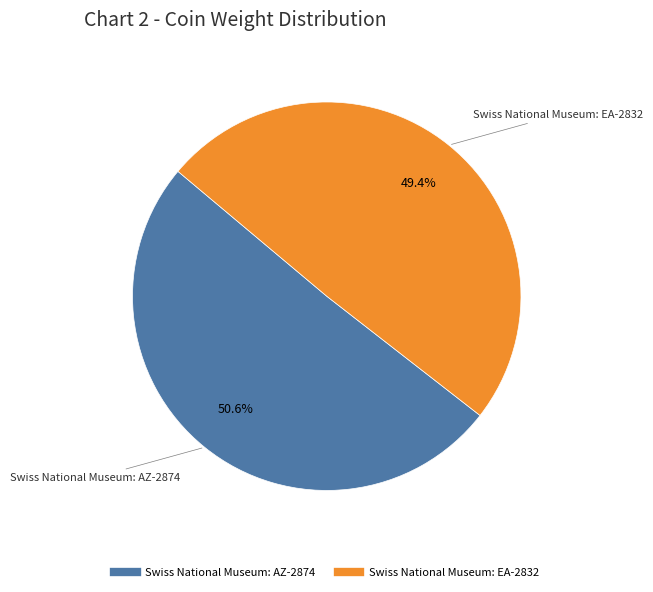

To the nearest percent, what percentage of the pie is Swiss National Museum: EA-2832?

49%